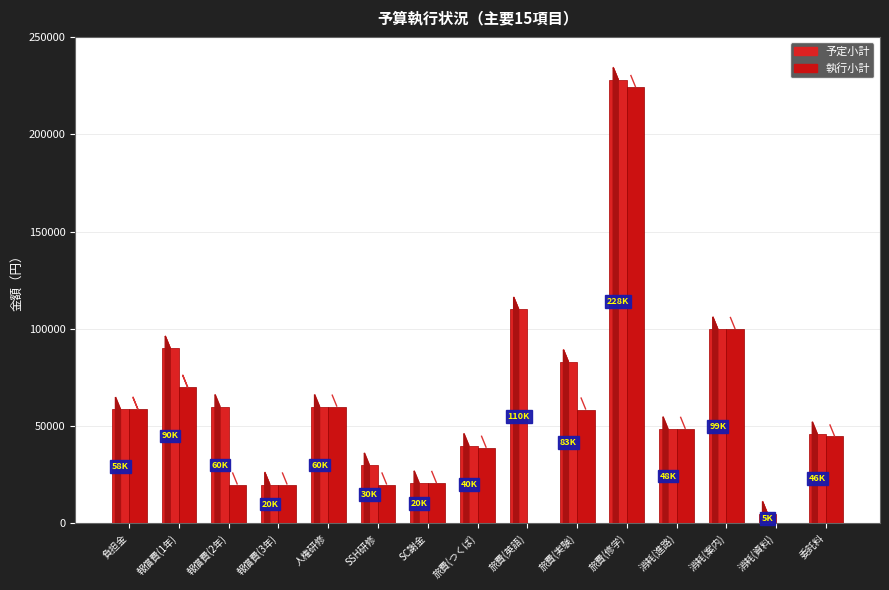

Reading left to right, transcribe all the data shown in this chart.

予定小計: 58680	90000	60000	20000	60000	30000	20800	40000	110000	83000	228000	48600	99900	5000	46000
執行小計: 58680	70000	20000	20000	60000	20000	20800	38880	0	58520	224220	48600	99900	0	44690